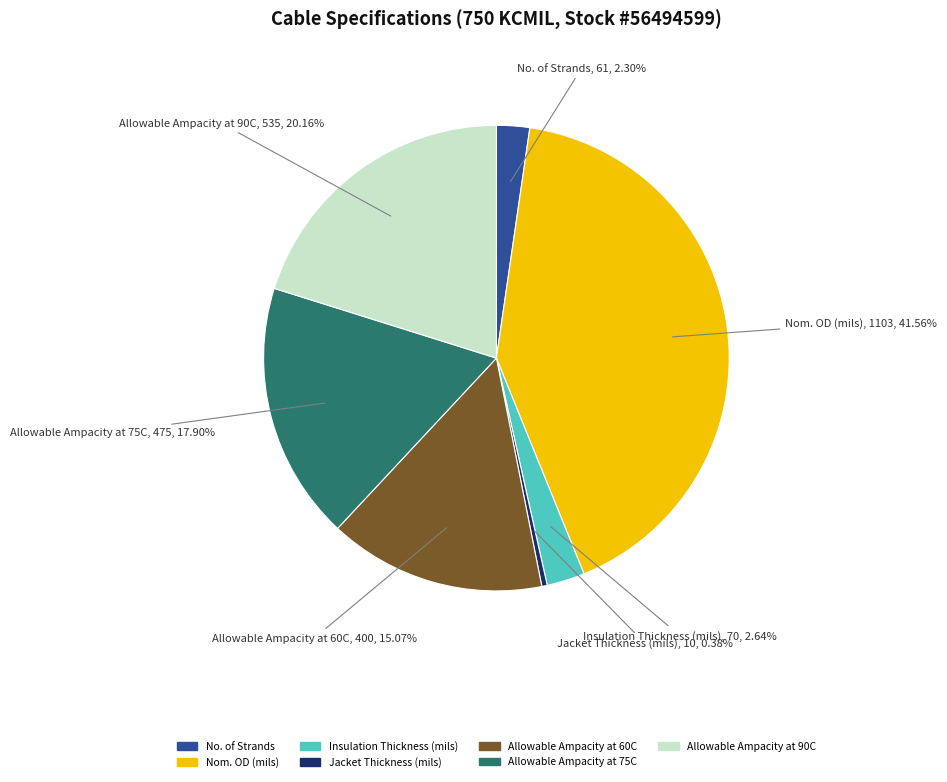

Is there any slice that represents more than half of the pie?

No